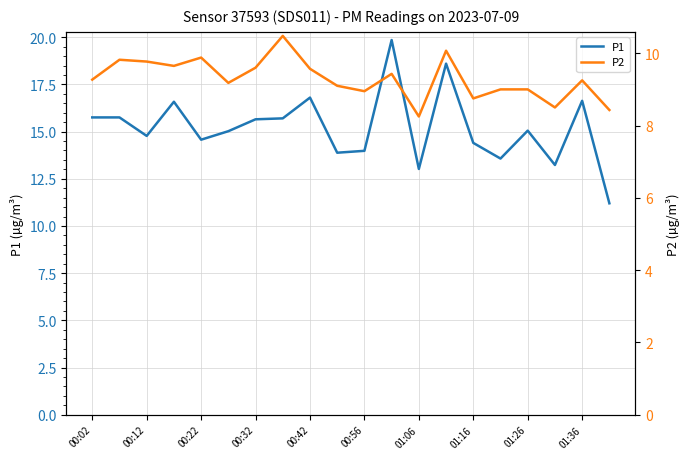

The value of P1 at 00:32 is 8.1. True or false?

False